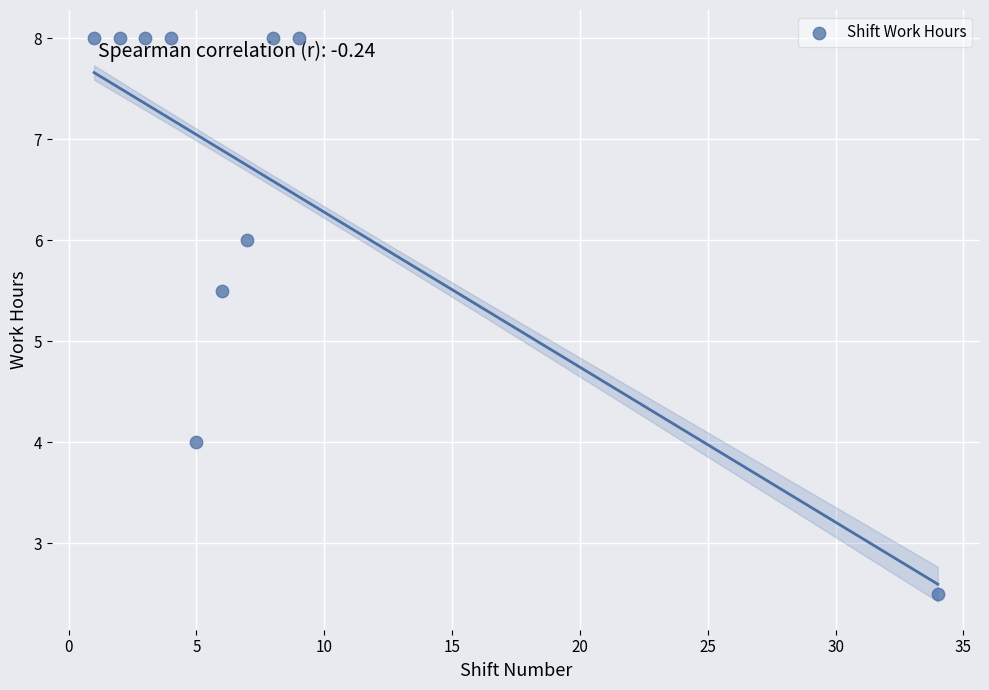

What Y value in the scatter plot is closest to 5?

5.5